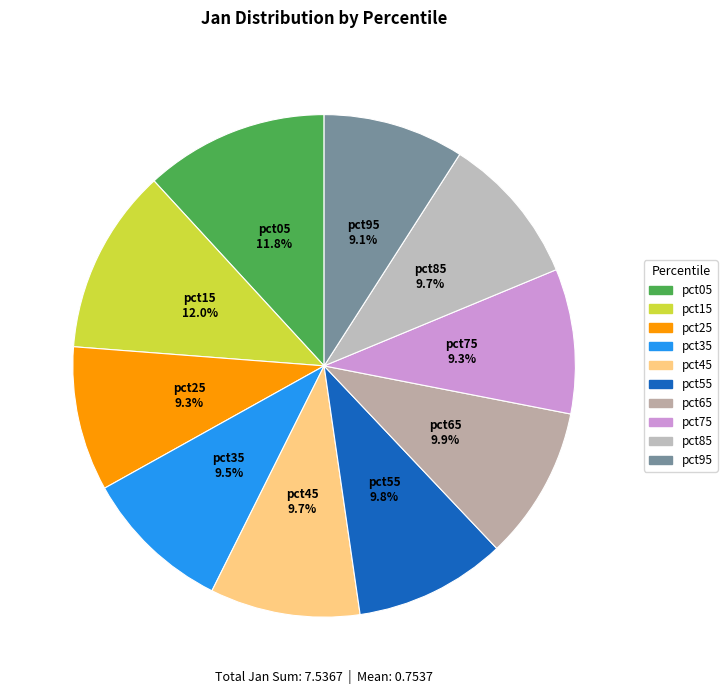

How many segments does this pie chart have?

10